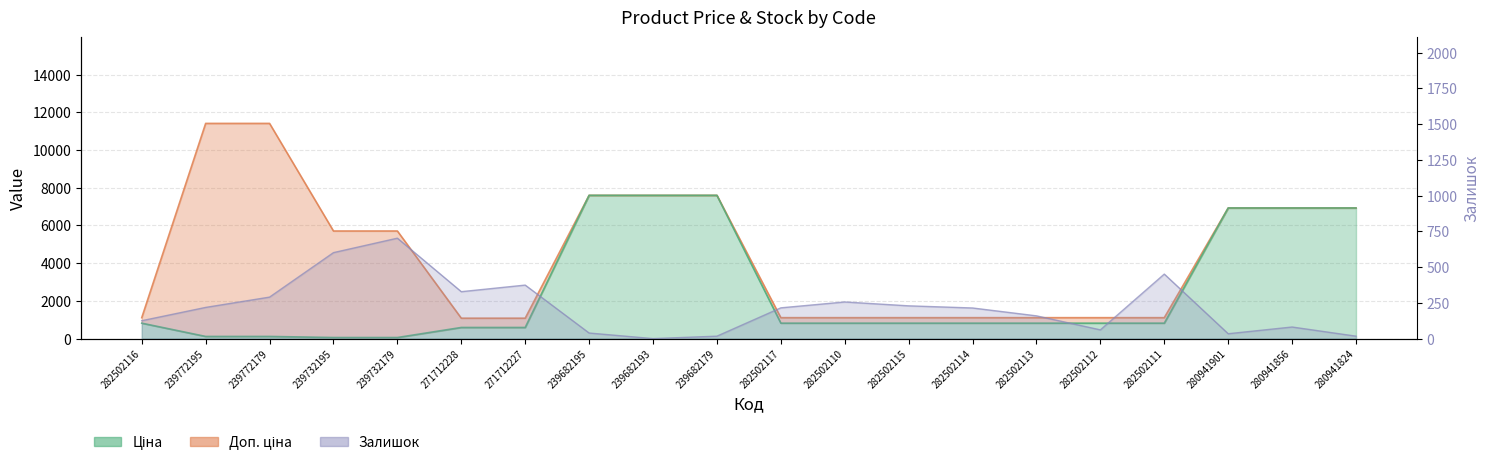

True or false: Залишок has a value of 220.1 at 271712228.

False